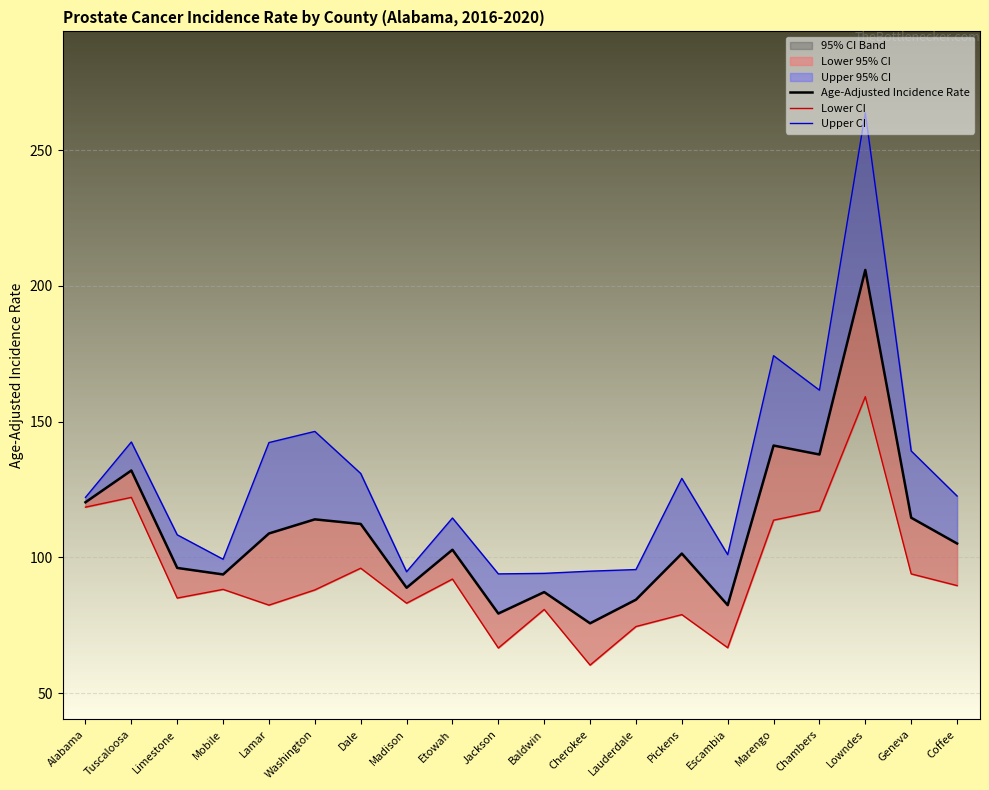

What position from the left is Baldwin?

11